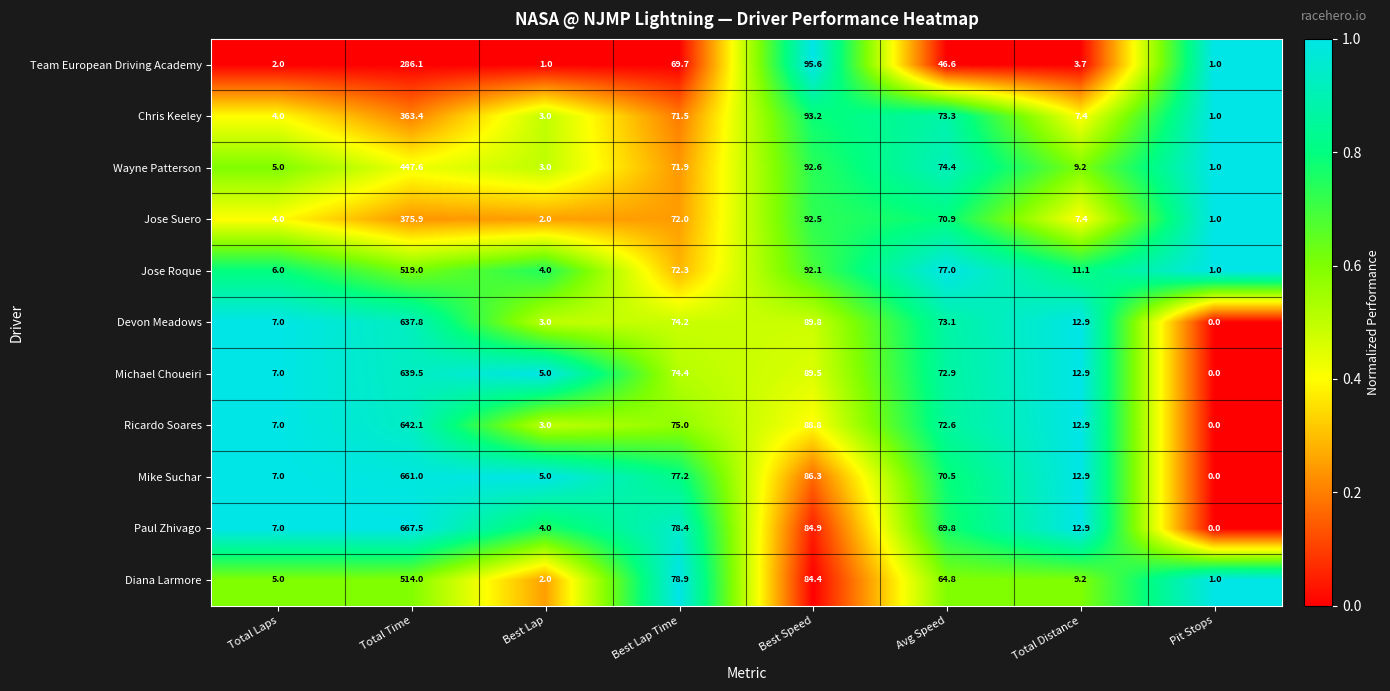

The value of Jose Suero at Best Speed is 122.9. True or false?

False